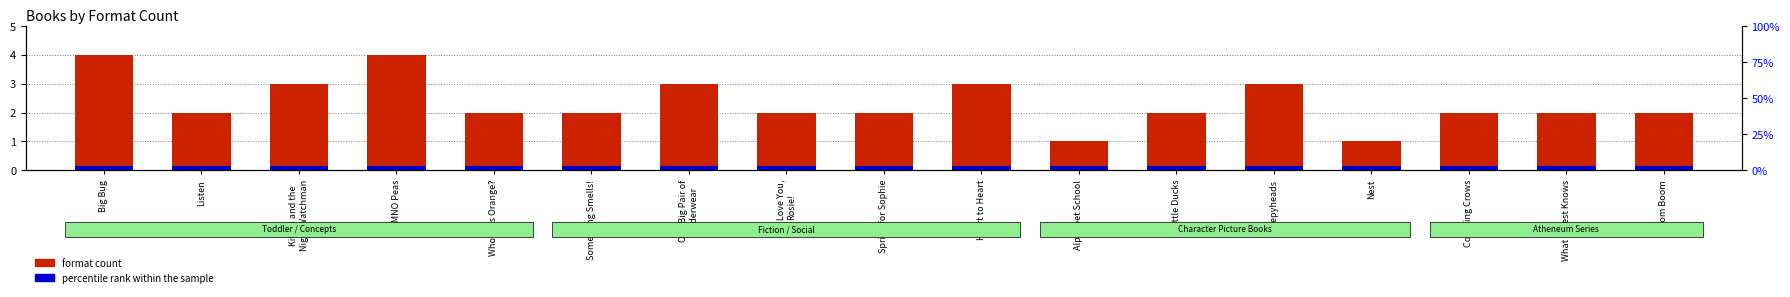

Rank the series at Something Smells! from lowest to highest value.

percentile rank within the sample, format count